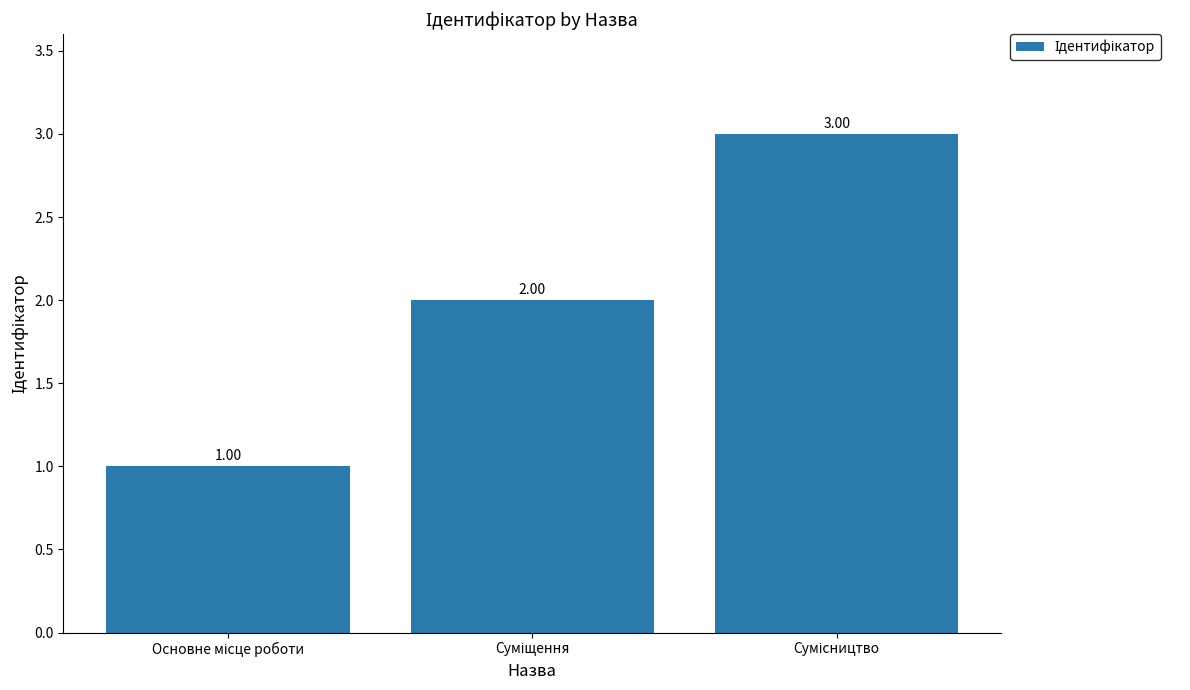

What is the sum of all values?

6